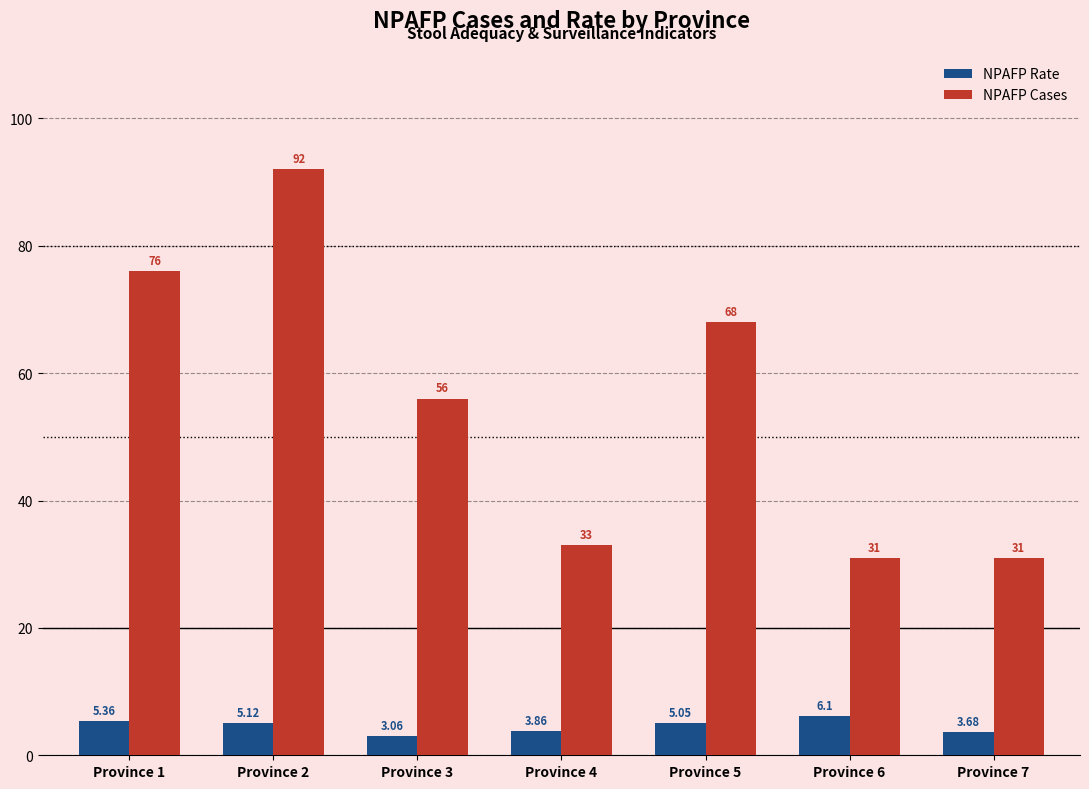

What are all the series names shown in the legend?

NPAFP Rate, NPAFP Cases